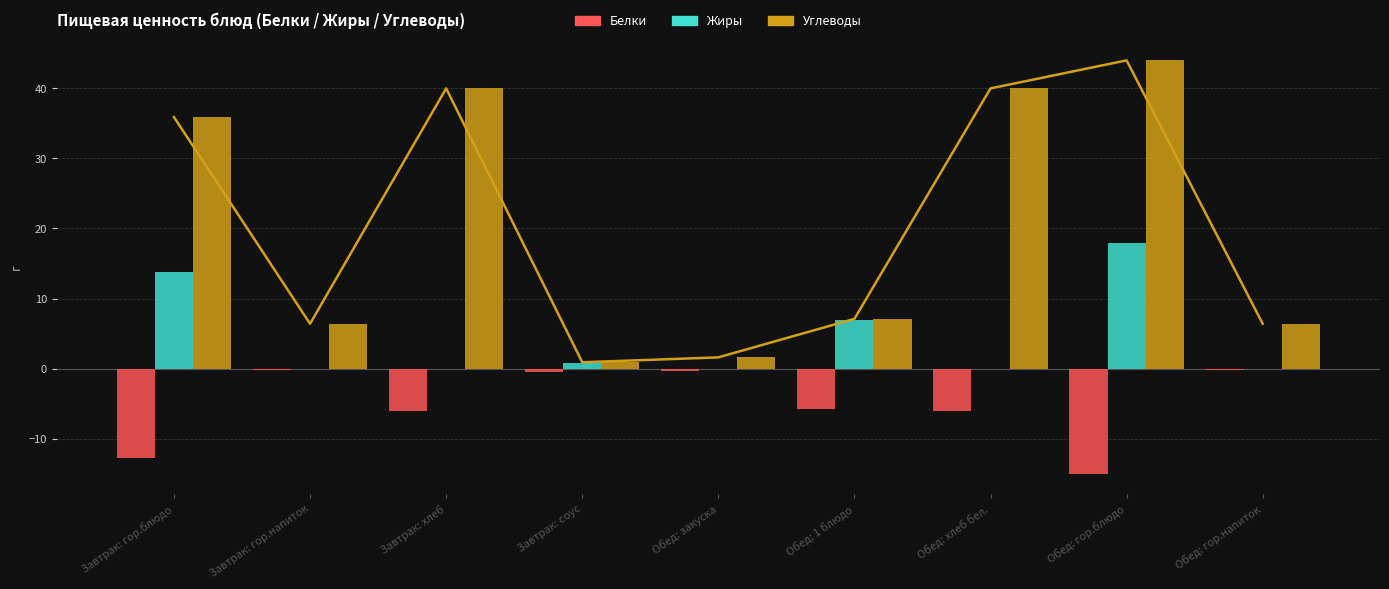

What is the average value of the Жиры series?

4.4